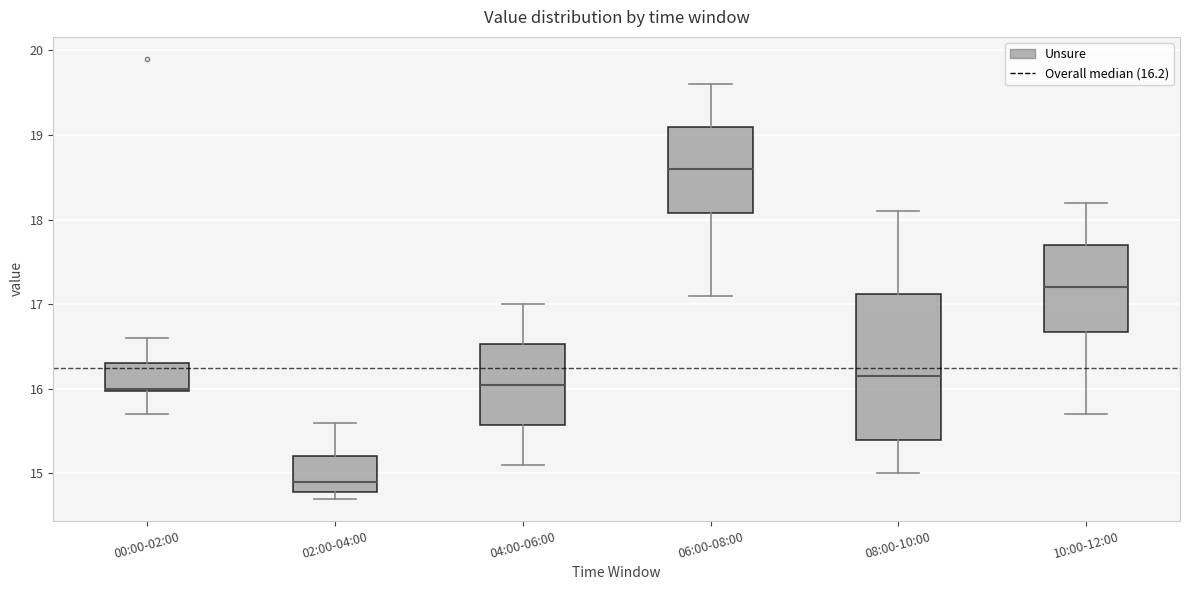

Reading left to right, read every box against the y-axis: the position of its median line, the range the box covers, and the ends of its whiskers. The values are not printed on the chart, so give them approximately, as read against the axis.

00:00-02:00: median 16.0, box 16.0 to 16.3, whiskers 15.7 to 16.6
02:00-04:00: median 14.9, box 14.8 to 15.2, whiskers 14.7 to 15.6
04:00-06:00: median 16.1, box 15.6 to 16.5, whiskers 15.1 to 17.0
06:00-08:00: median 18.6, box 18.1 to 19.1, whiskers 17.1 to 19.6
08:00-10:00: median 16.2, box 15.4 to 17.1, whiskers 15.0 to 18.1
10:00-12:00: median 17.2, box 16.7 to 17.7, whiskers 15.7 to 18.2